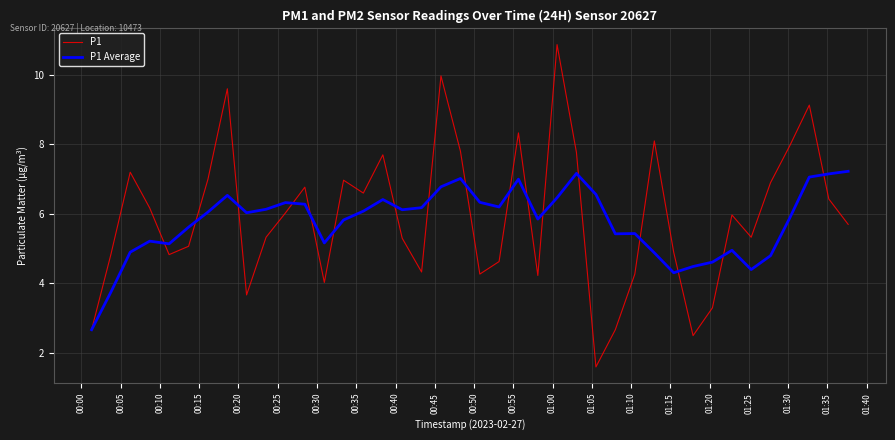

True or false: P1 and P1 Average cross at least once.

True